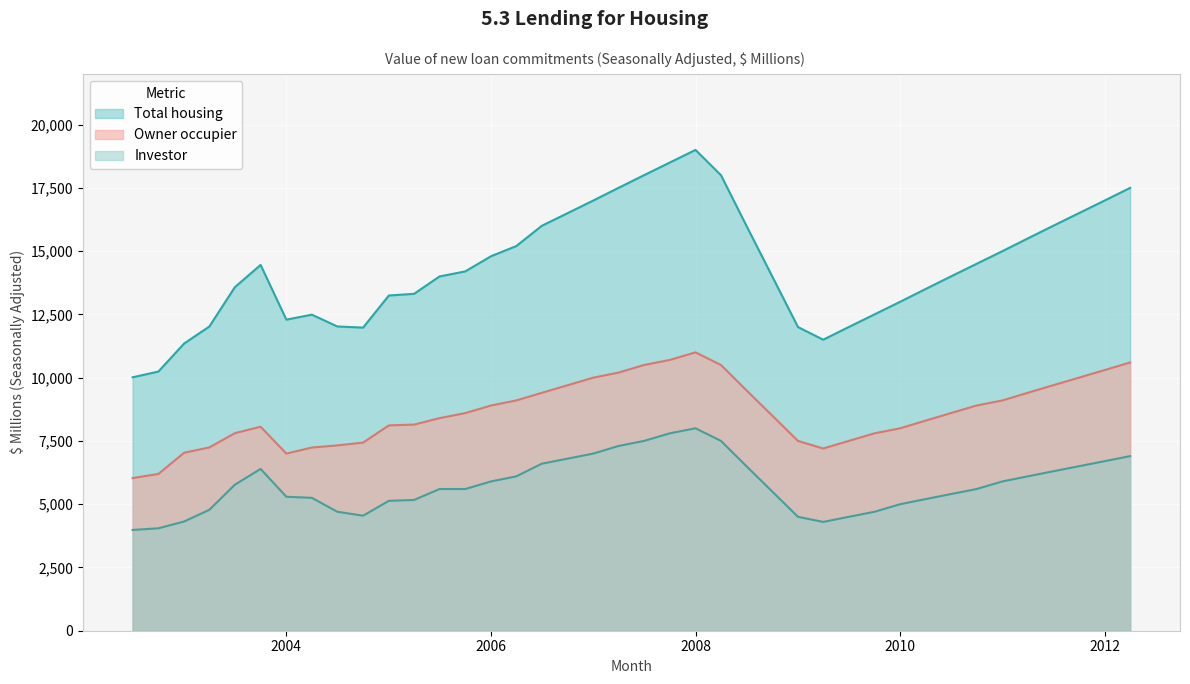

Read the Owner occupier value at 2007-10.

10700.0